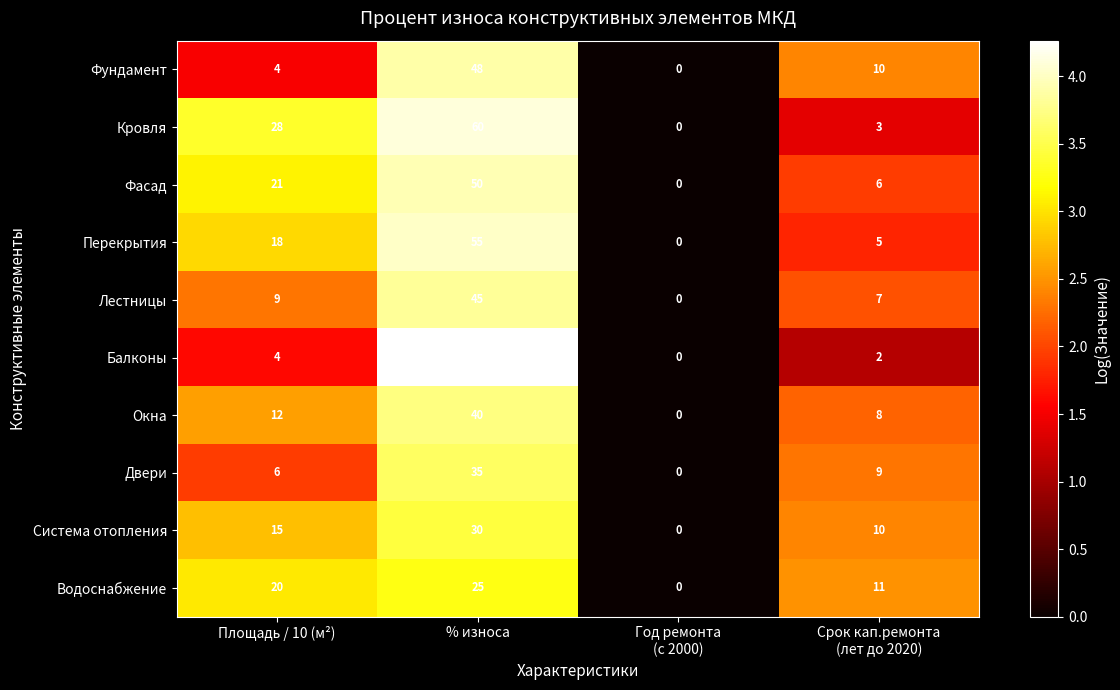

What is the difference between the maximum and minimum values in the Система отопления series?

30